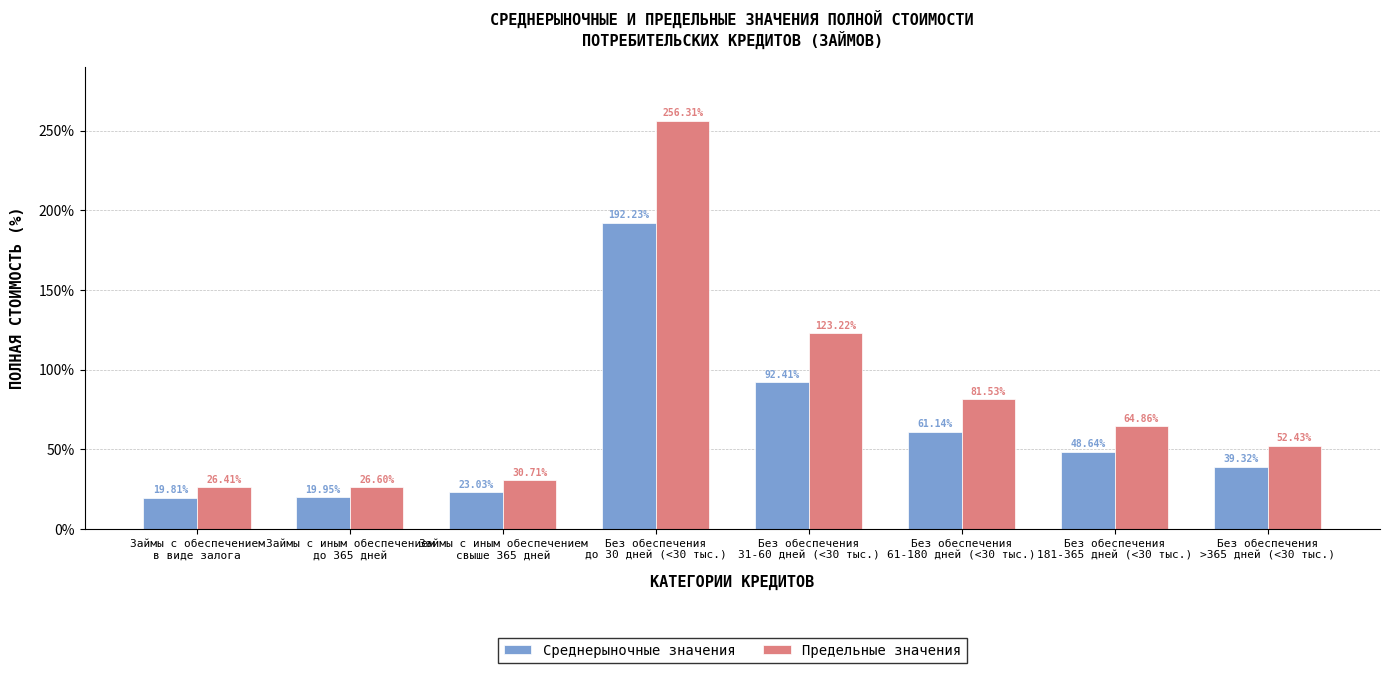

What is the difference between the maximum and second lowest values in the Среднерыночные значения series?

172.3